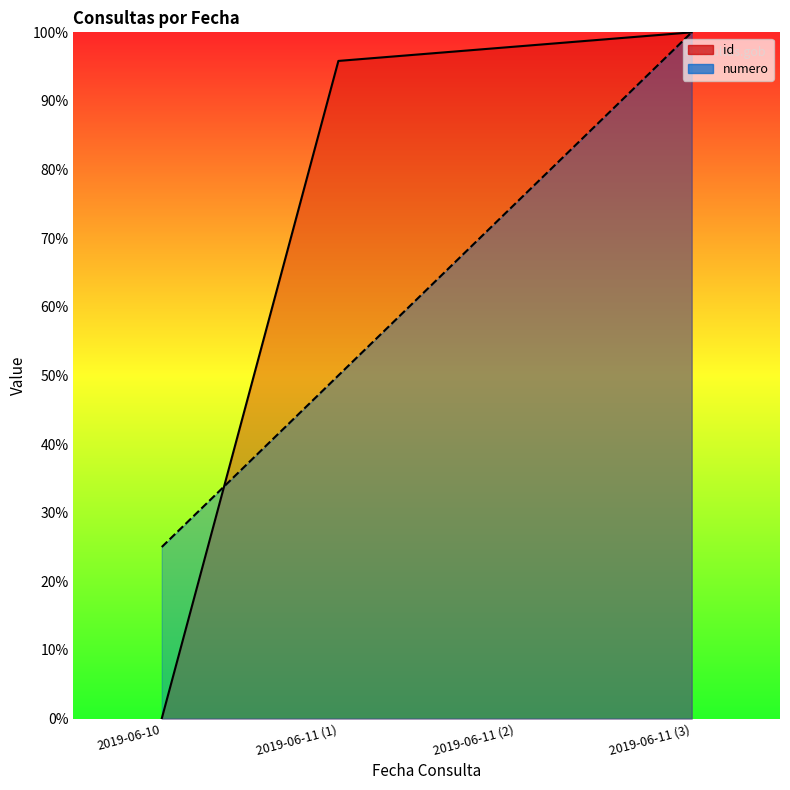

Which series has the widest spread of values?

id